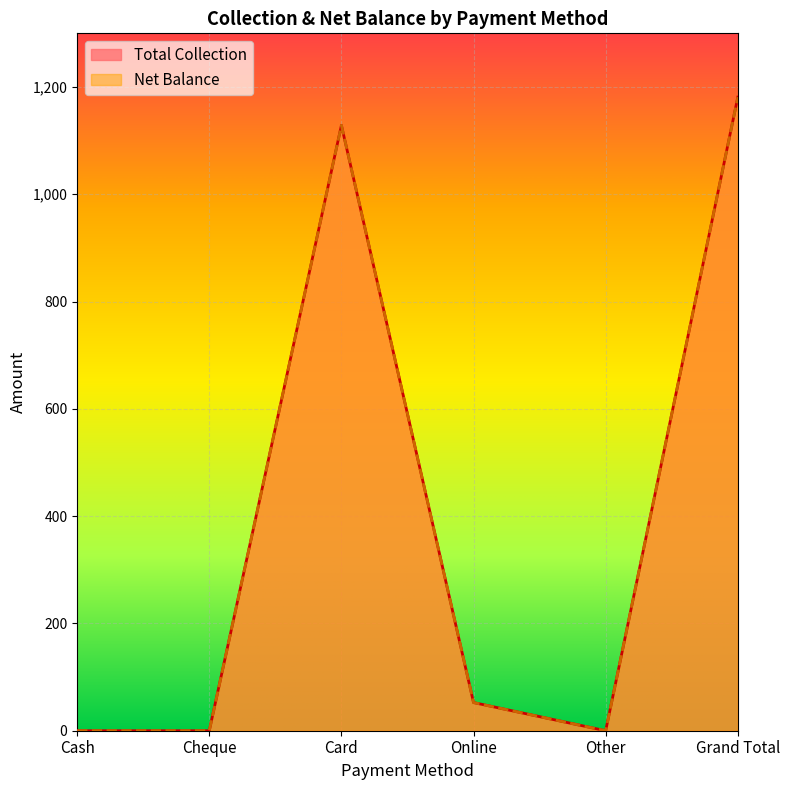

List the labels in order of Net Balance value, largest first.

Grand Total, Card, Online, Cash, Cheque, Other